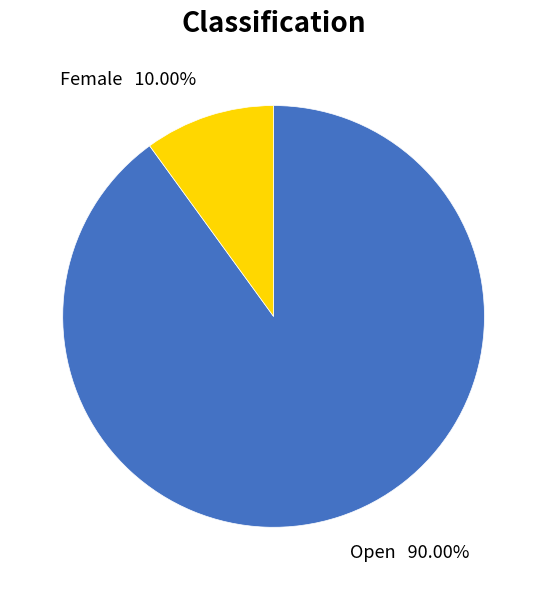

To the nearest percent, what is the difference between the largest and smallest slice percentages?

80%